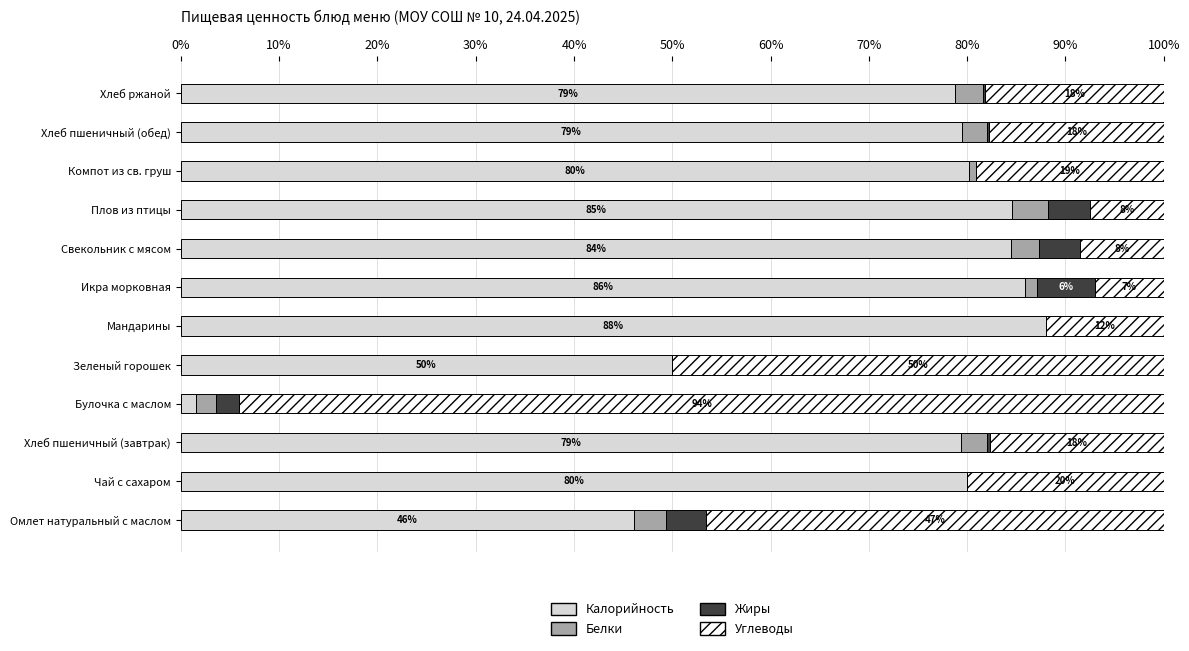

At which label is Калорийность closest to 44?

Омлет натуральный с маслом